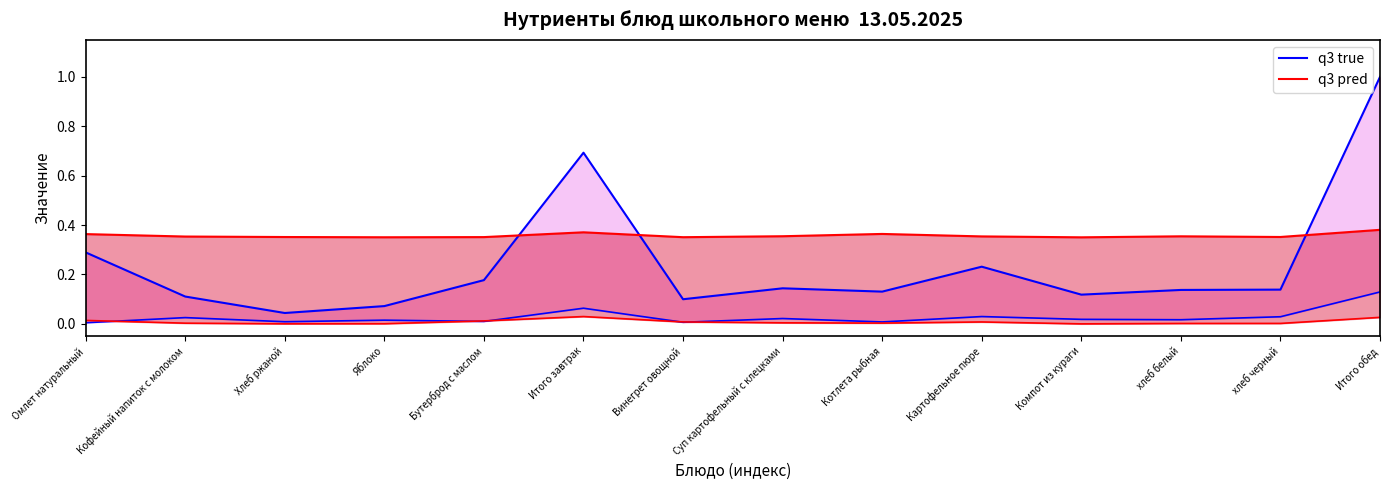

True or false: q3 pred has more than 2 points higher than both neighbors.

True